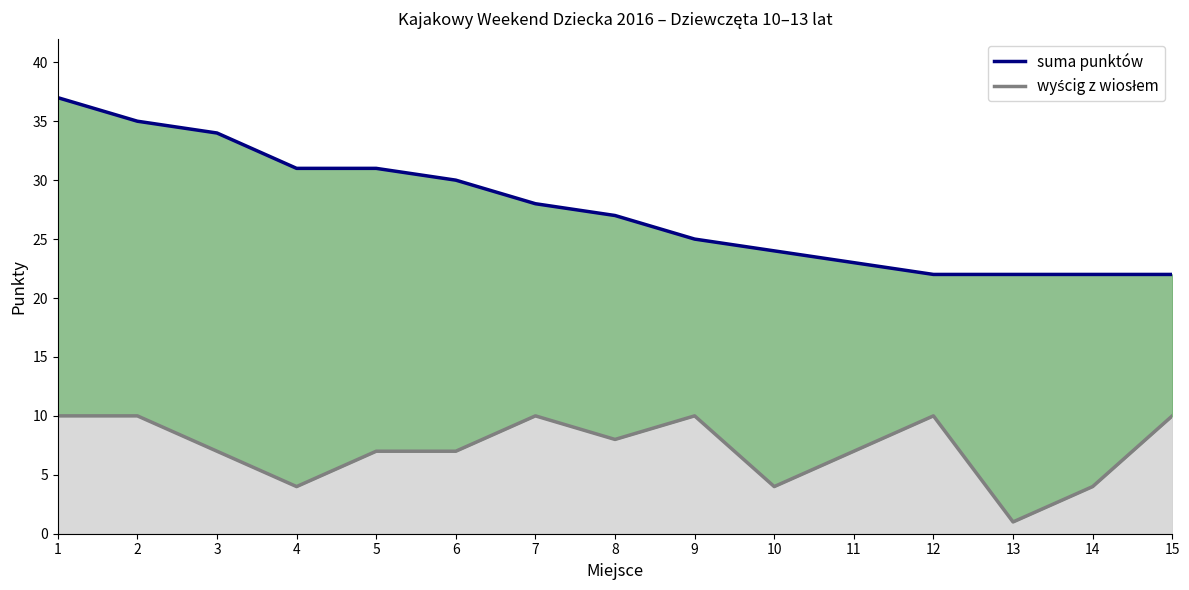

The value of suma punktów at 15 is 22. True or false?

True